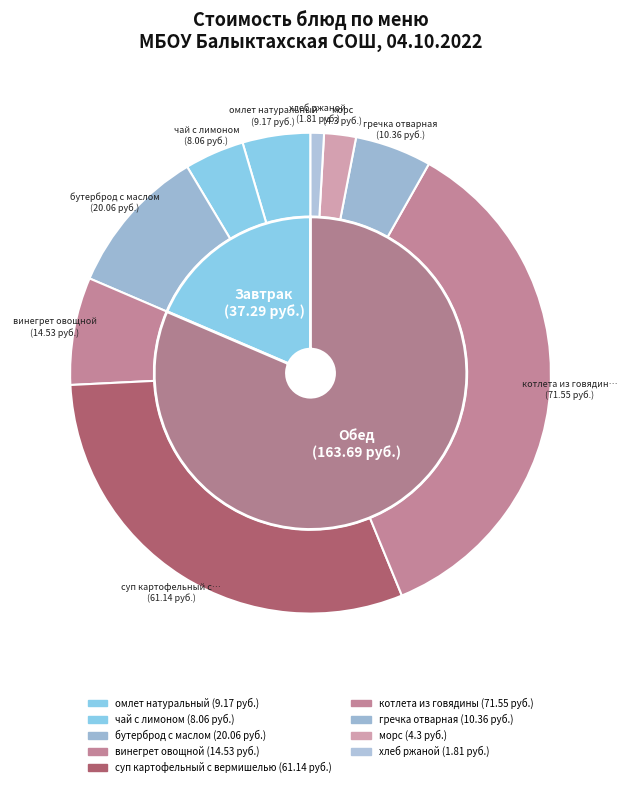

What is the total percentage of суп картофельный с вермишелью and морс?

32.6%